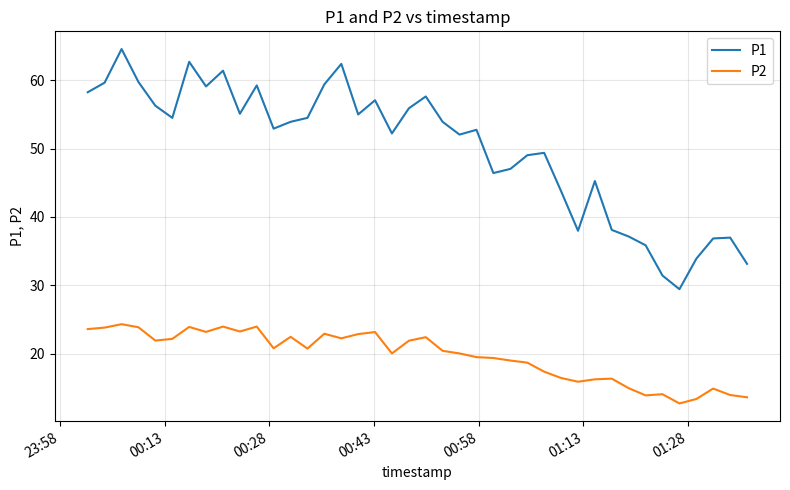

Which series has the largest total across all categories?

P1